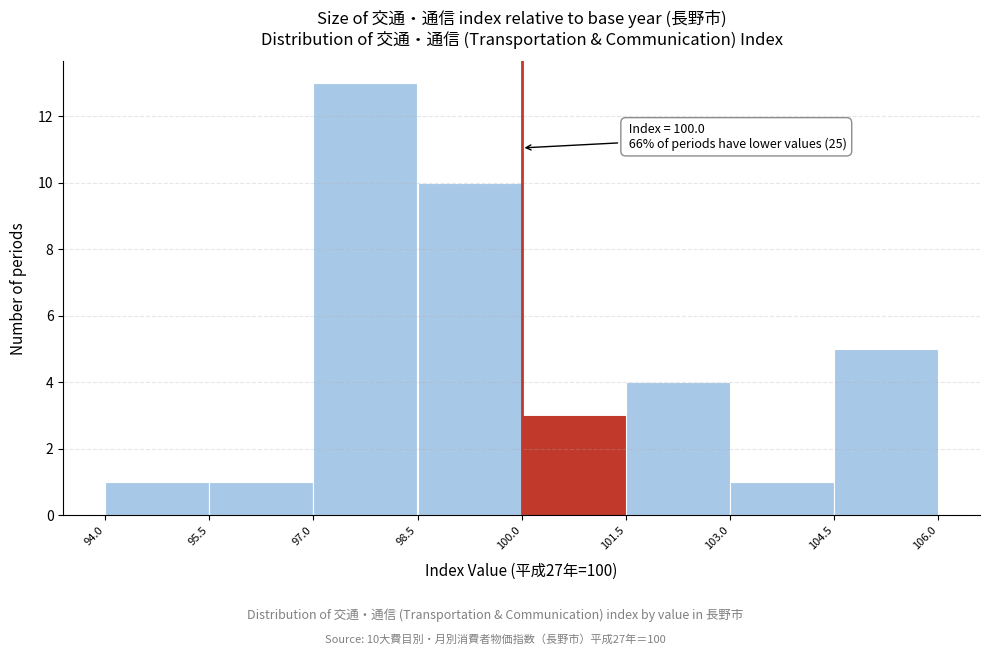

Over which range of the x-axis is the bar tallest?

97.0 to 98.5